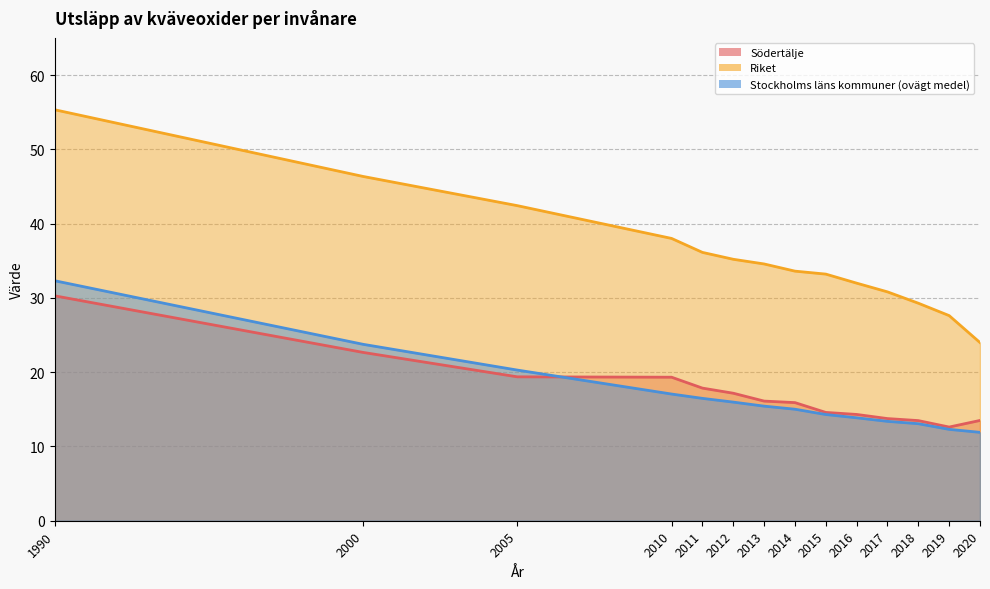

Is the value of Södertälje at 2017 greater than the value of Stockholms läns kommuner (ovägt medel) at 2000?

No